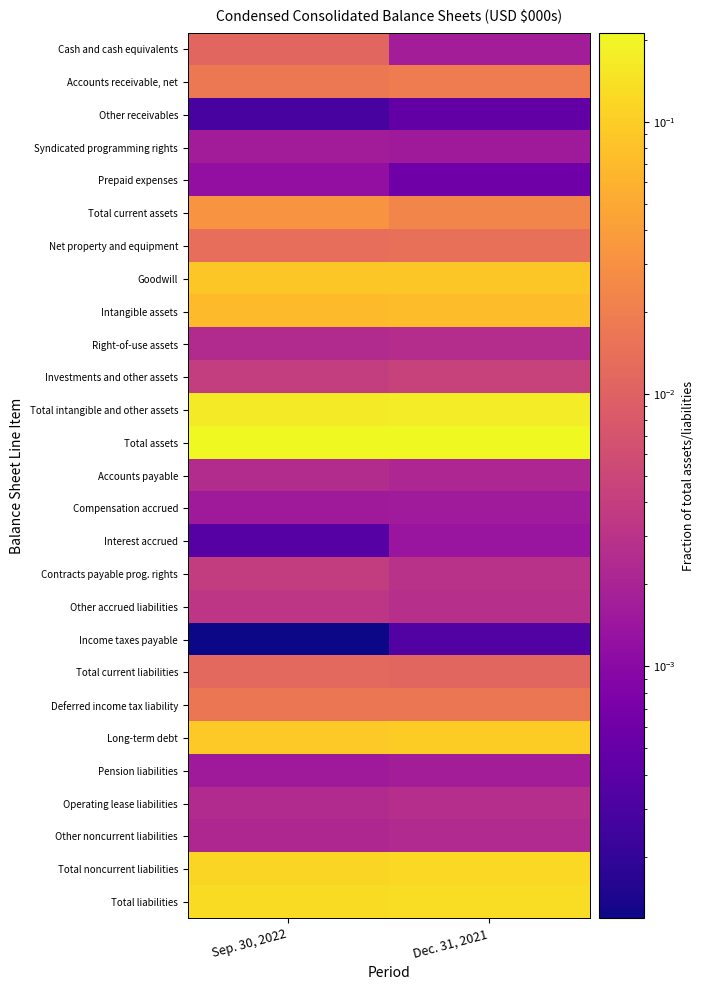

Which category has the lowest value across all series?

Sep. 30, 2022